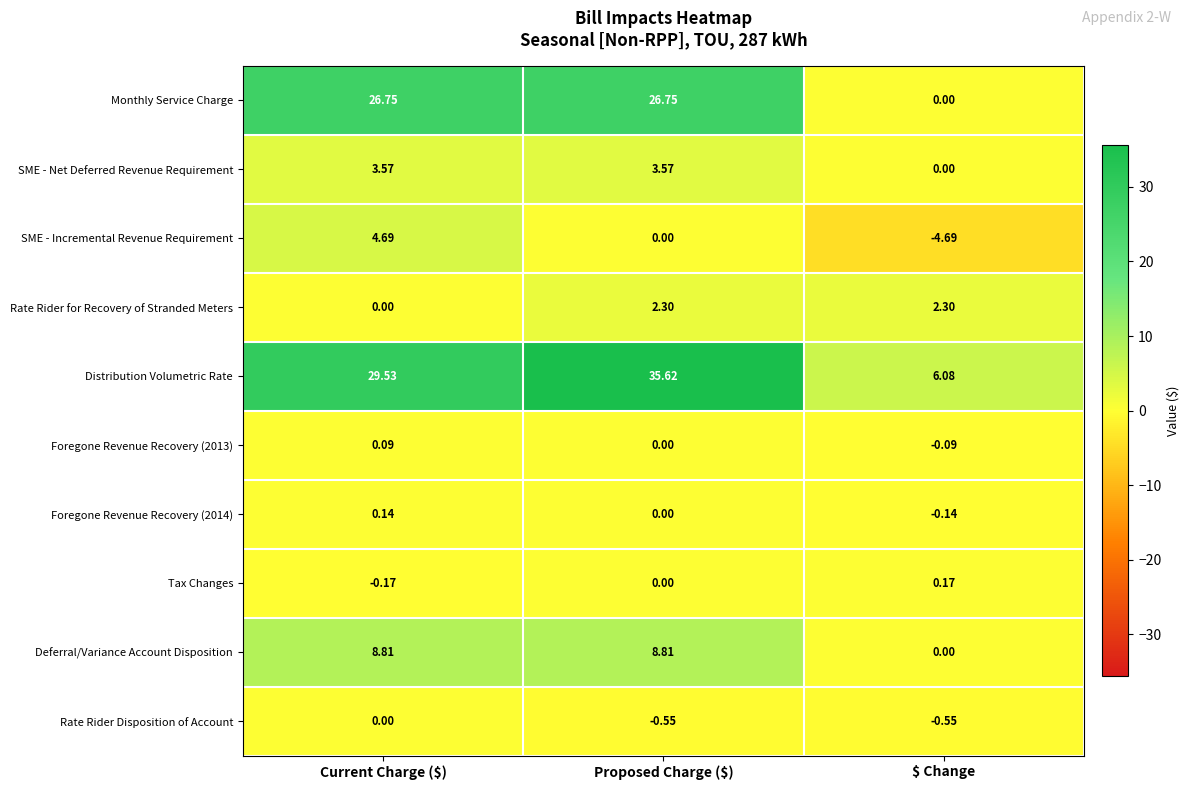

Which label corresponds to the largest value in the chart?

Proposed Charge ($)